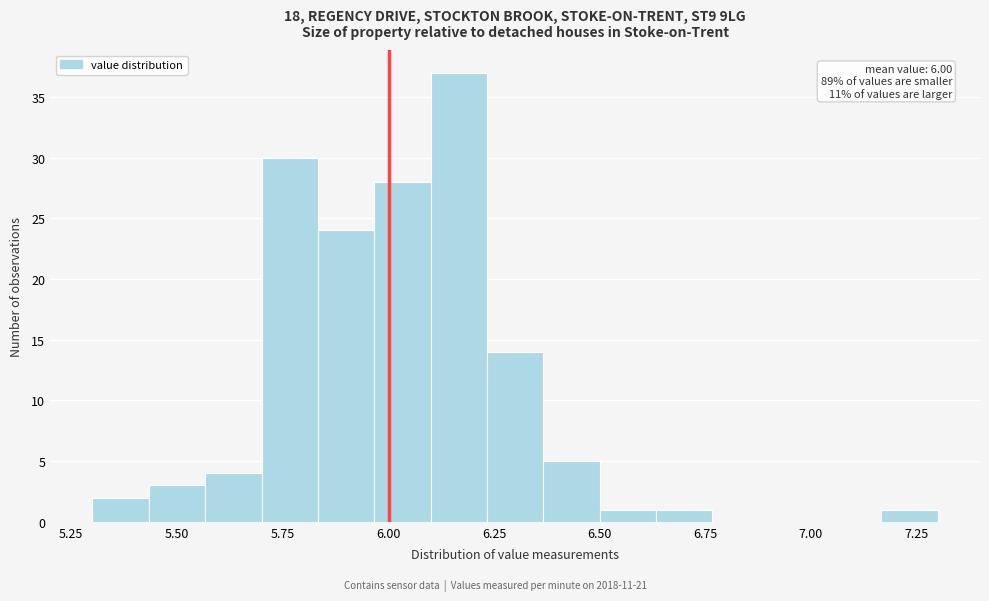

Read against the x-axis, roughly where is the centre of the tallest bar?

6.15